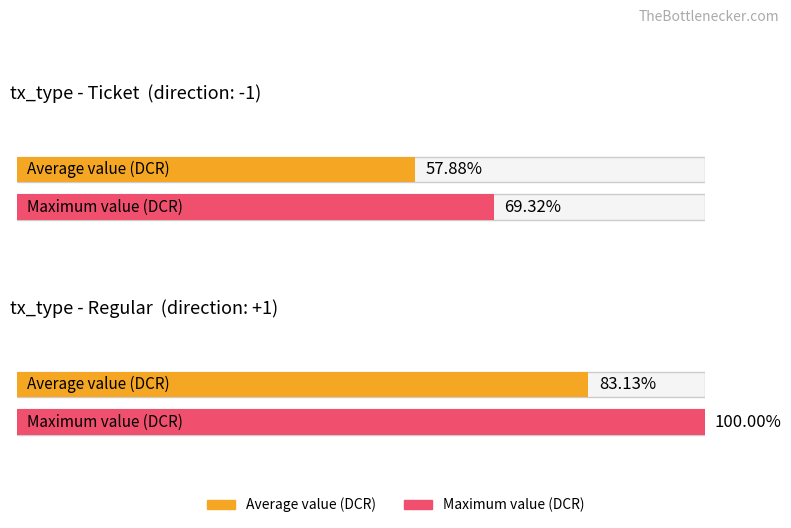

The value of value at 0 is 156.8. True or false?

False